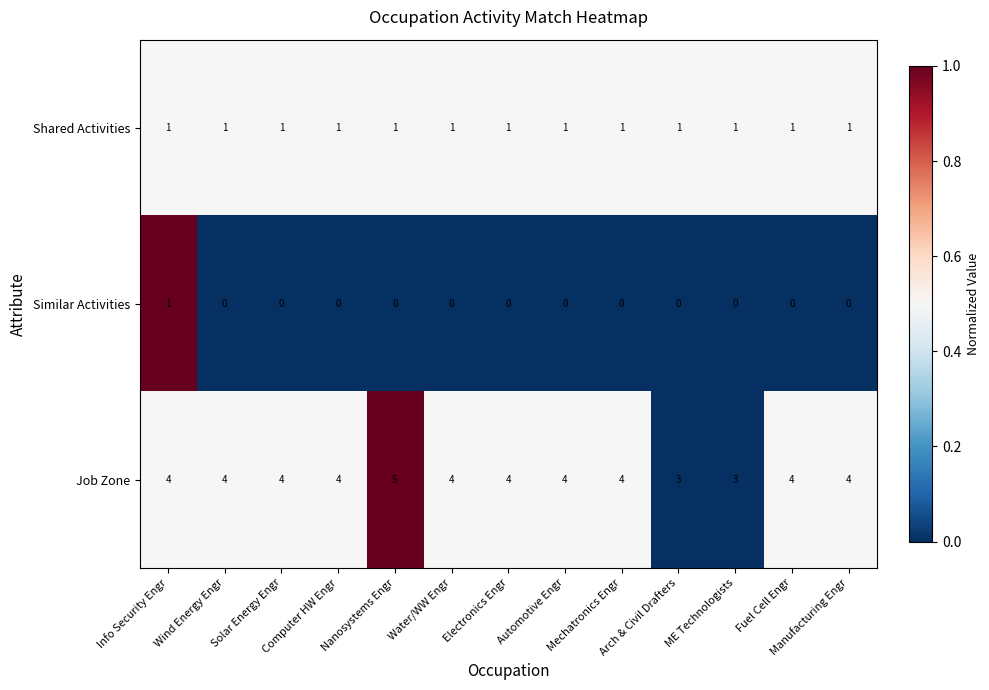

How many categories are shown in the chart?

13